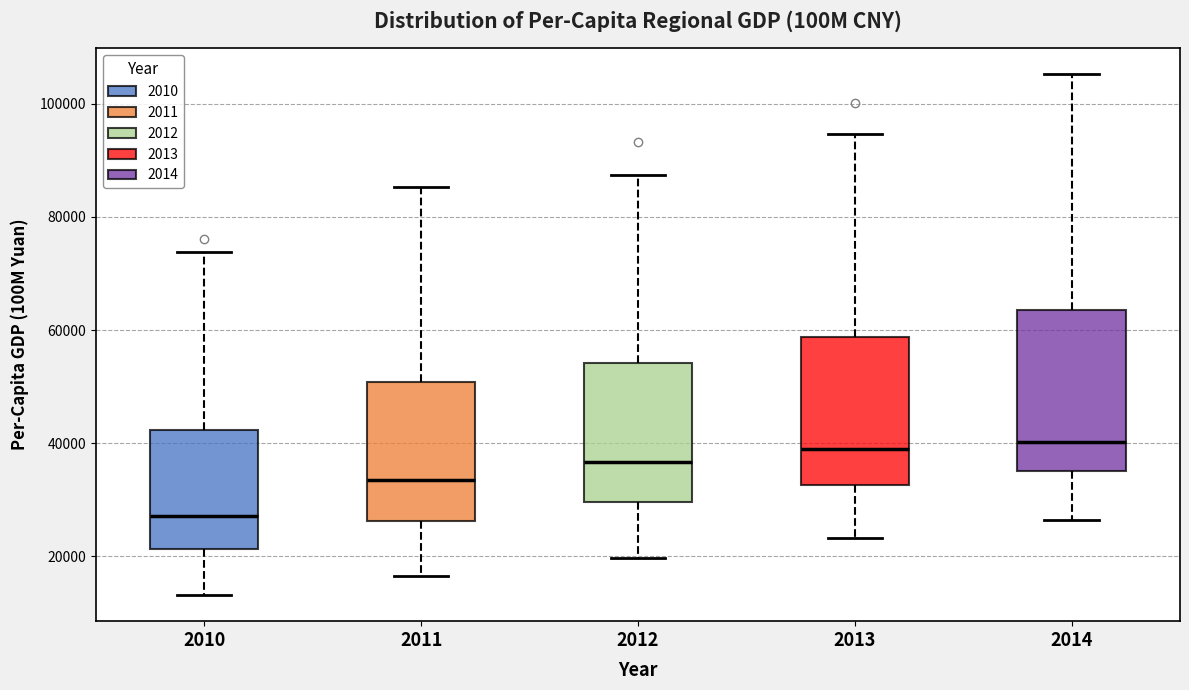

Reading left to right, transcribe this box plot: for each box, give where its median line is, the range the box spans, and where its two whiskers end, as read against the y-axis. The values are not printed on the chart, so give them approximately, as read against the axis.

2010: median 28000, box 22000 to 42000, whiskers 14000 to 74000
2011: median 34000, box 26000 to 50000, whiskers 16000 to 86000
2012: median 36000, box 30000 to 54000, whiskers 20000 to 88000
2013: median 38000, box 32000 to 58000, whiskers 24000 to 94000
2014: median 40000, box 36000 to 64000, whiskers 26000 to 106000